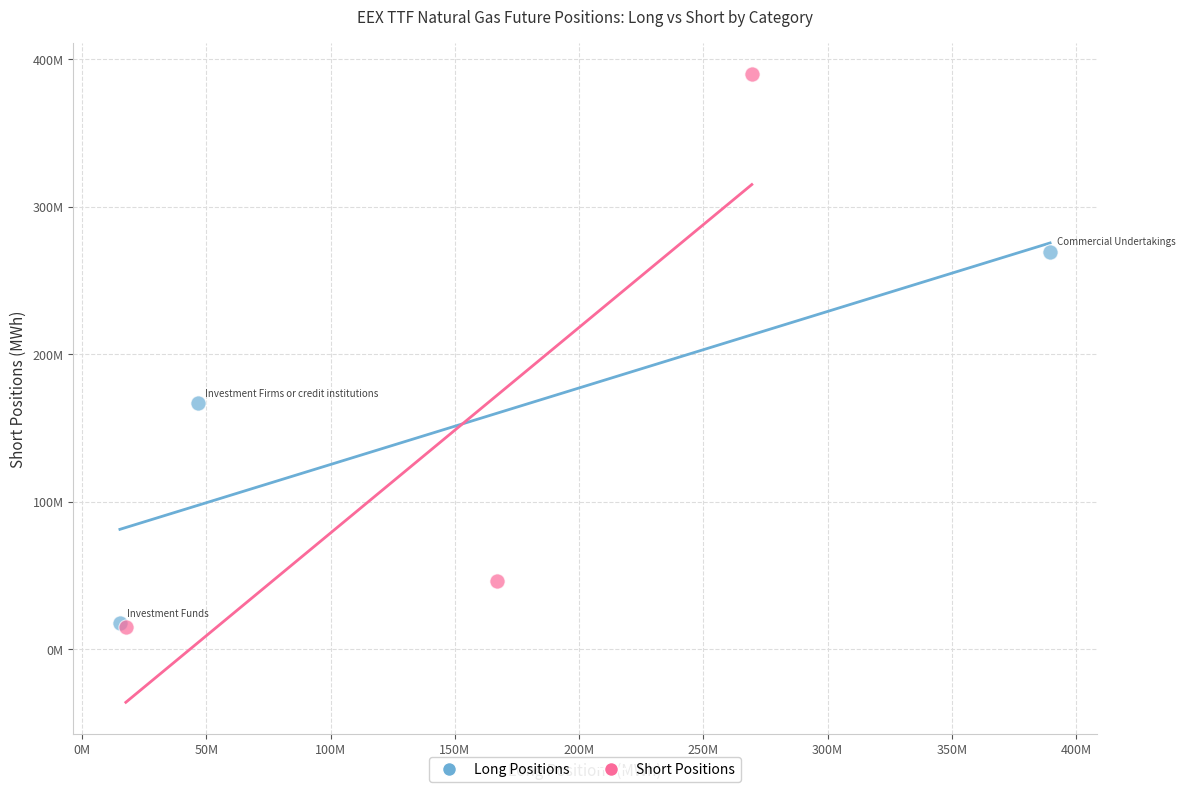

Which series has the largest Y range (max minus min)?

Short Positions